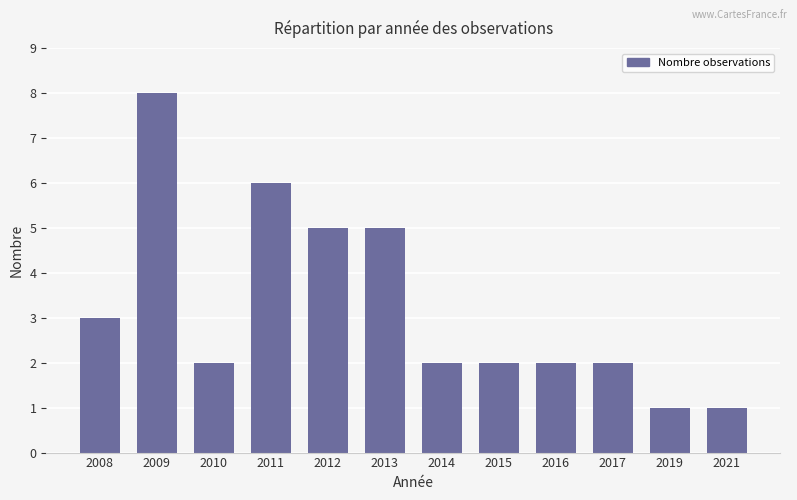

How many data points does each series have?

12